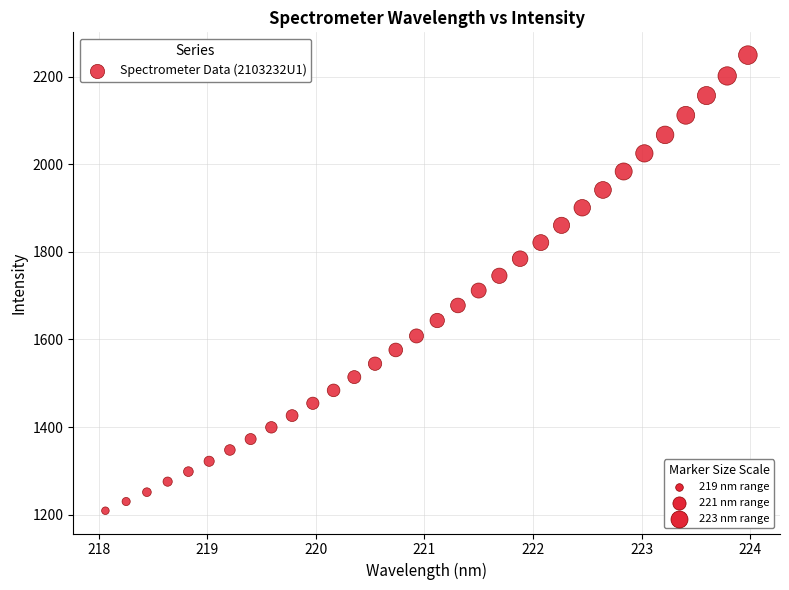

What is the range of X values (max minus min)?

5.9